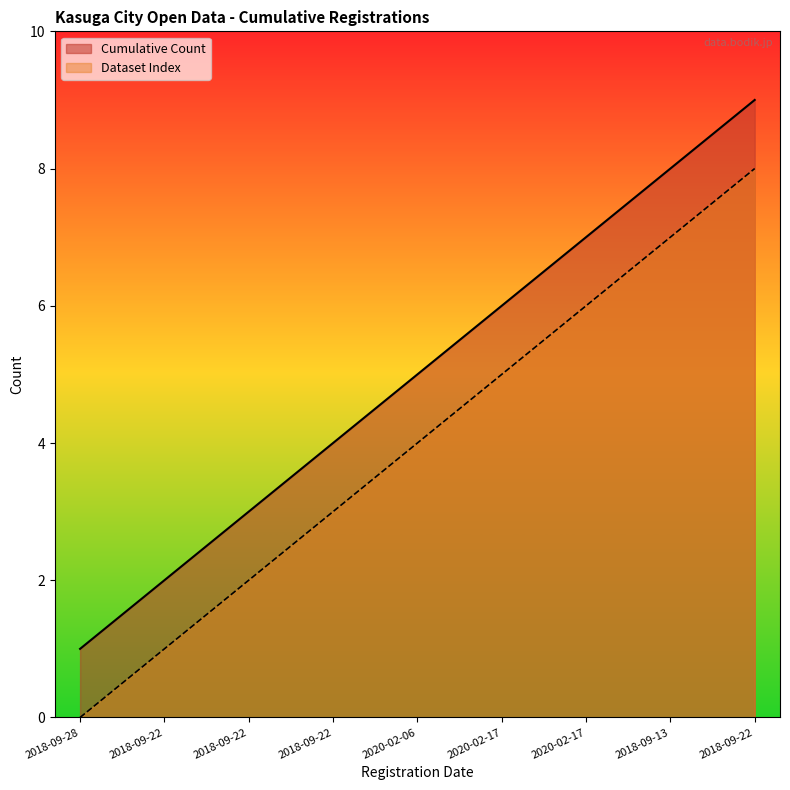

At which label does Cumulative Count reach its peak?

2018-09-22